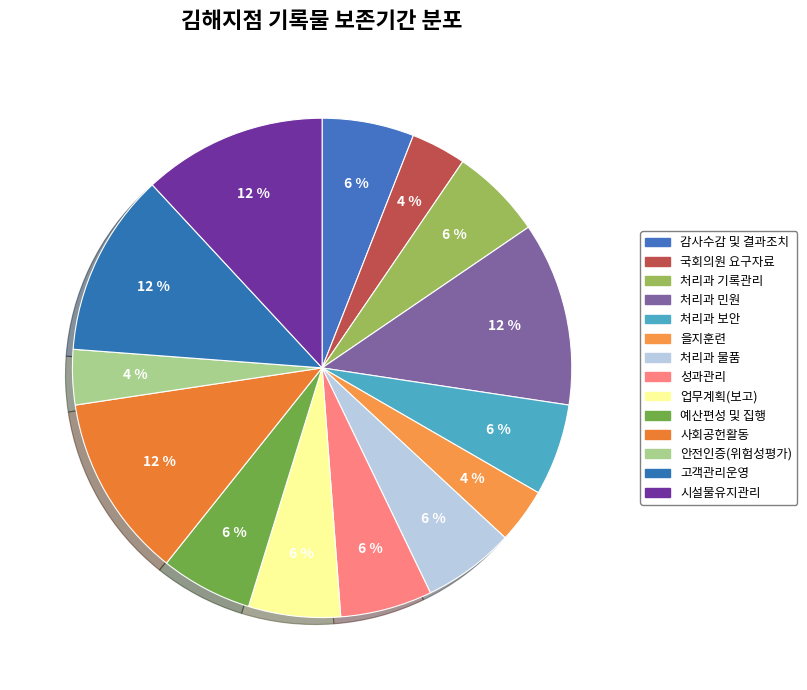

How many slices are in this pie chart?

14